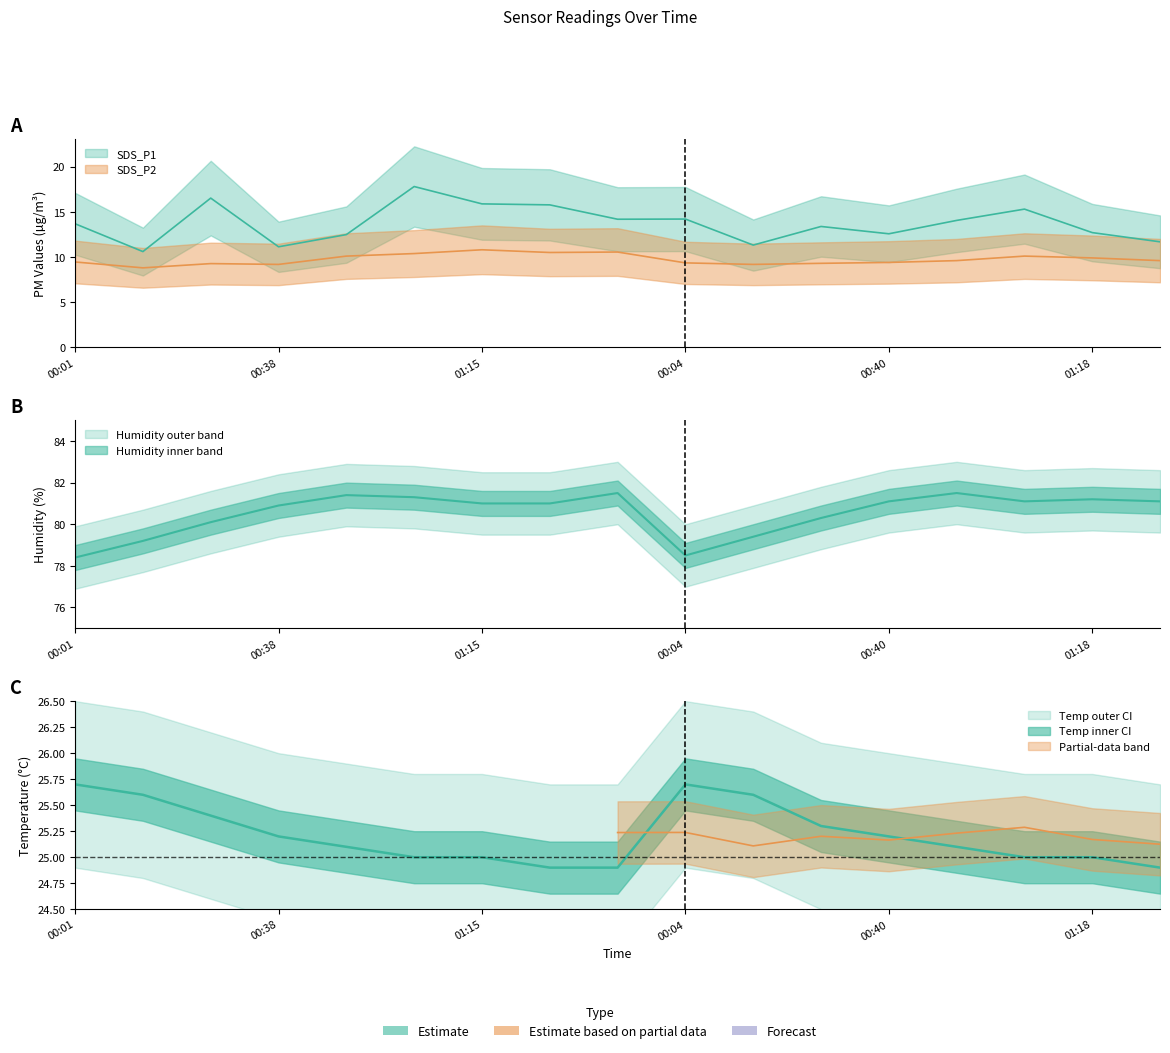

What is the minimum value shown in the chart?

8.8